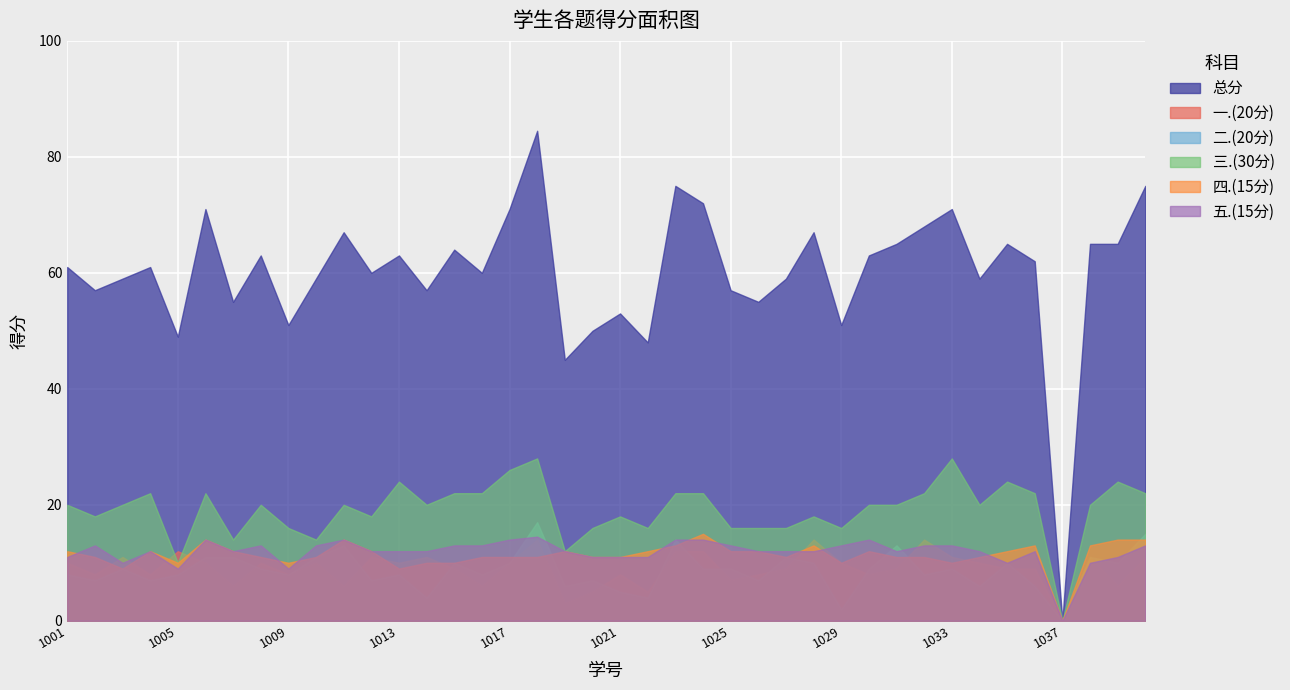

How many data points in 四.(15分) are above 11?

19